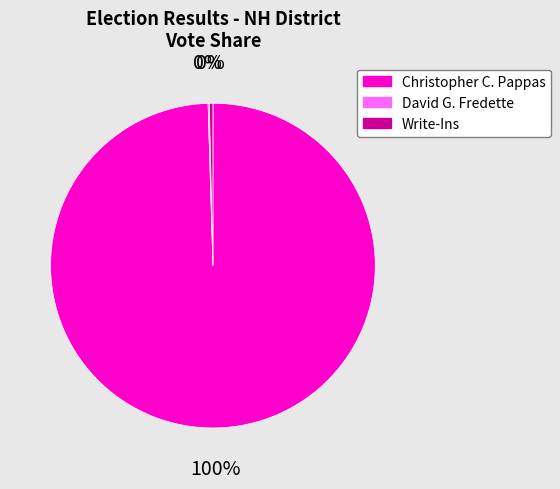

To the nearest percent, what is the average slice percentage?

33%